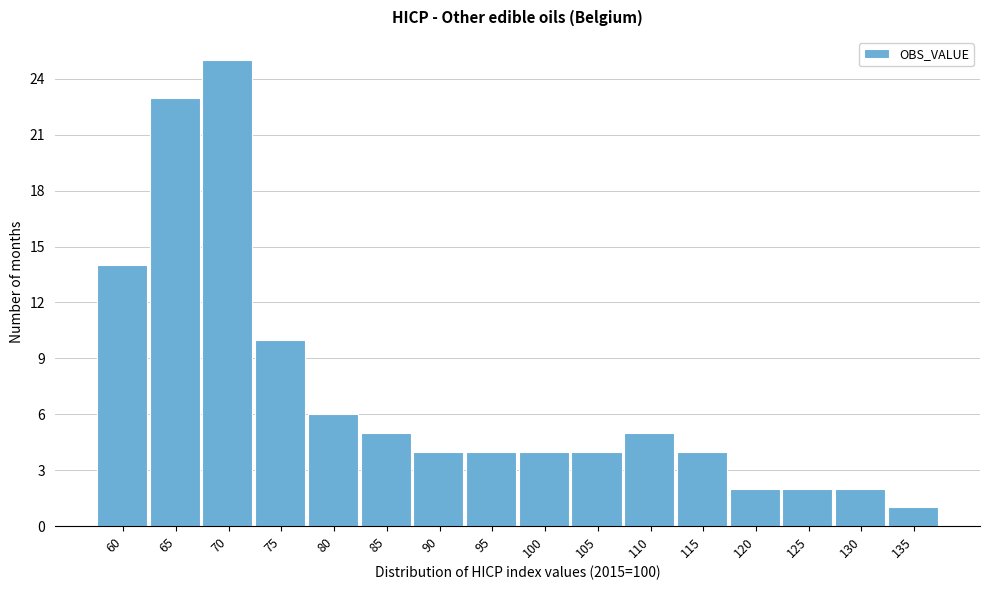

Reading left to right, what are all the values shown in this chart?

60=14	65=23	70=25	75=10	80=6	85=5	90=4	95=4	100=4	105=4	110=5	115=4	120=2	125=2	130=2	135=1